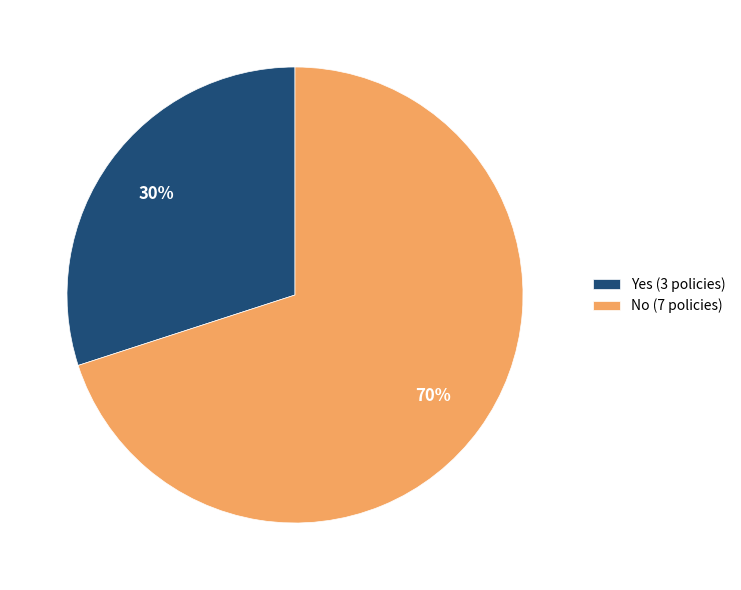

Is there a majority slice in this chart?

Yes